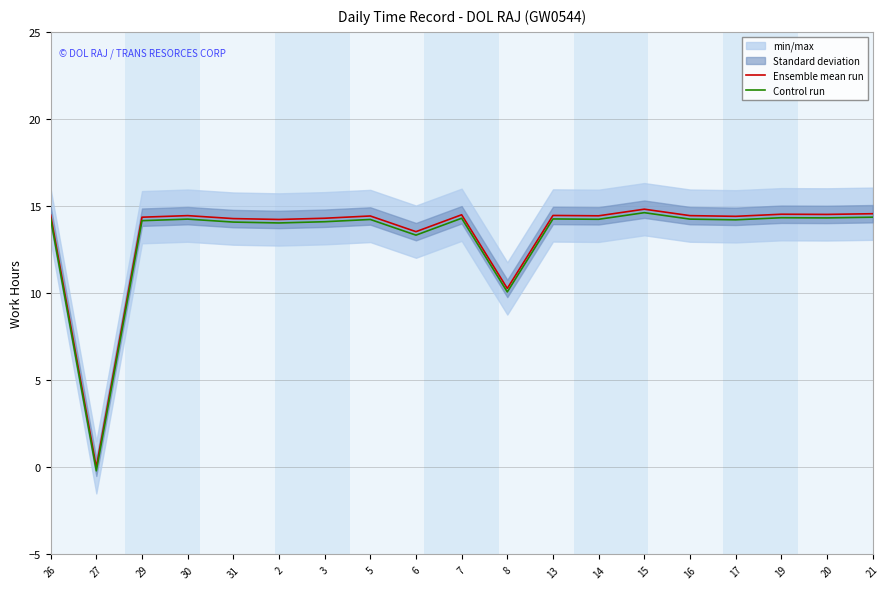

At which label is Control run closest to 7?

8